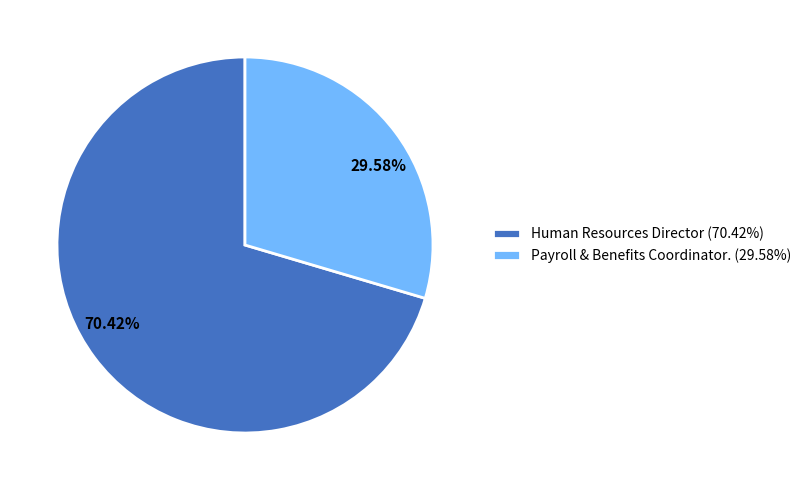

What percentage is NOT represented by Human Resources Director?

29.6%